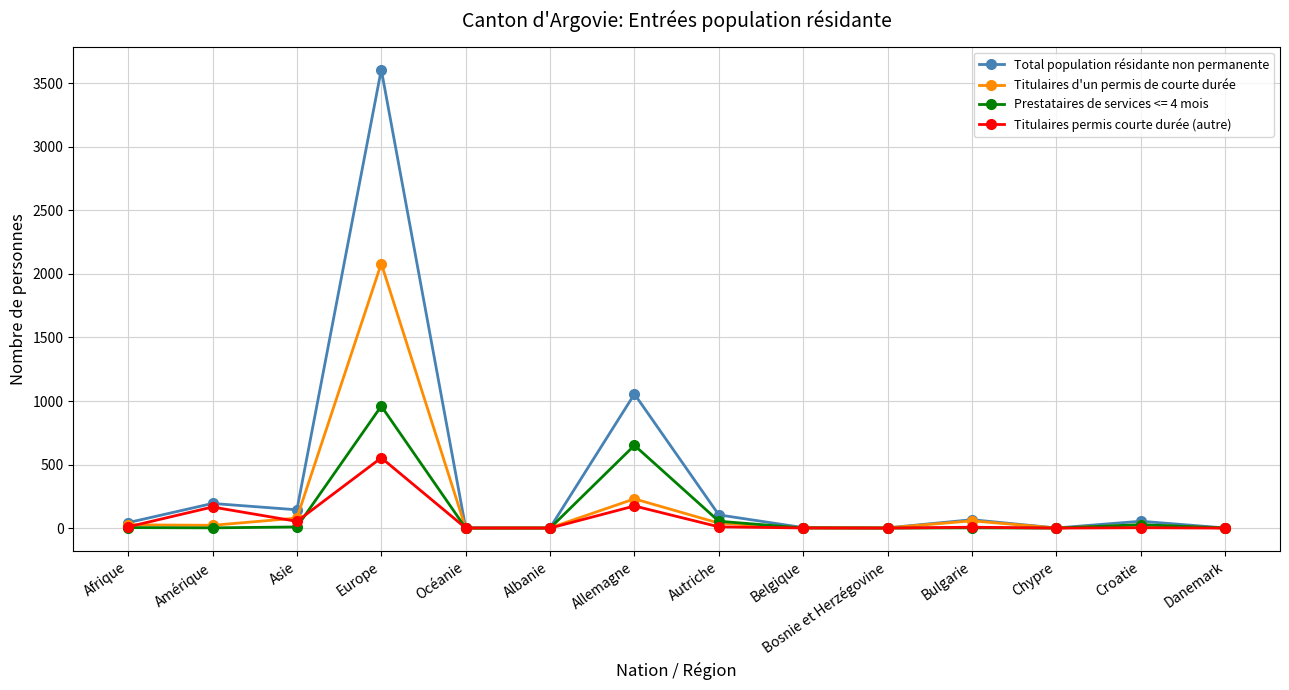

Which series has the largest range (max minus min)?

Total population résidante non permanente